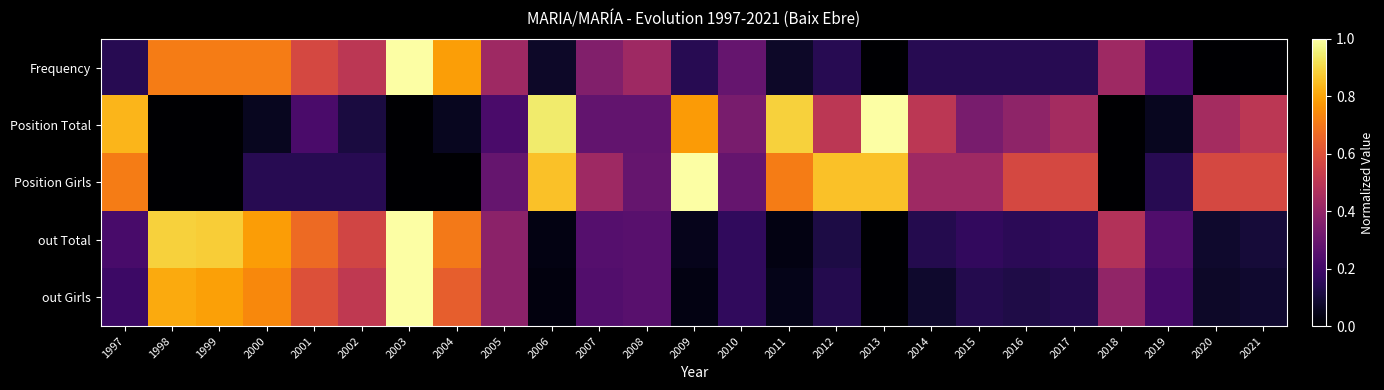

Which series has the largest total across all categories?

Position Girls